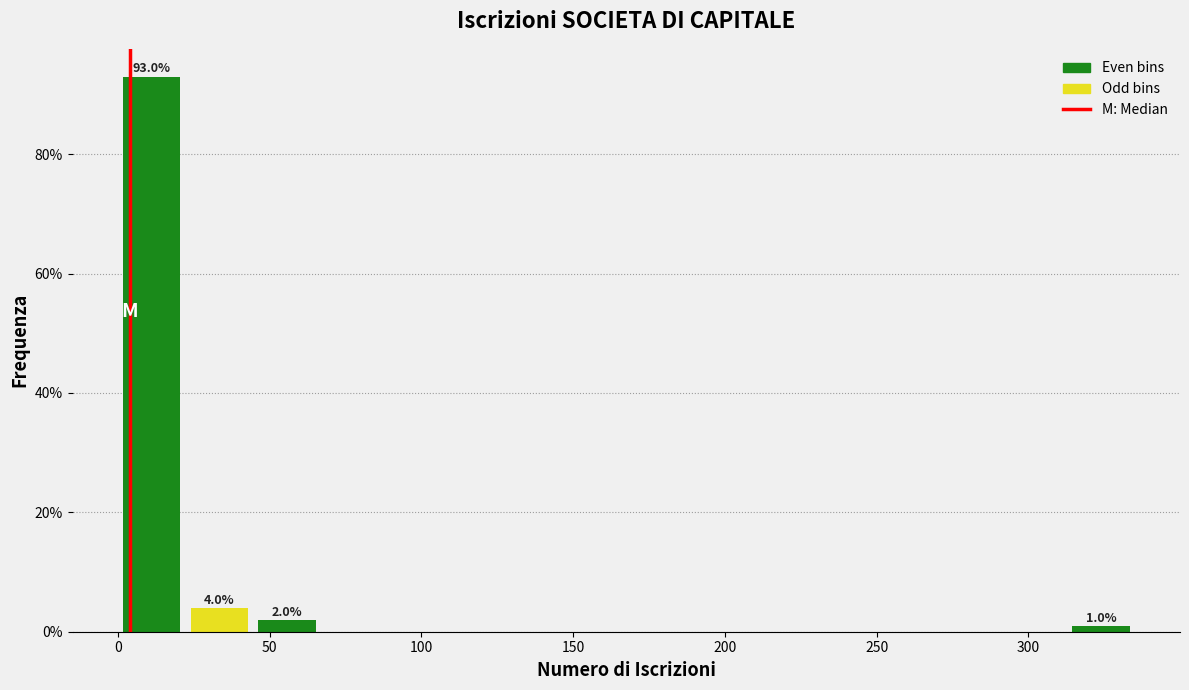

Which range on the x-axis has the tallest bar?

0 to 20